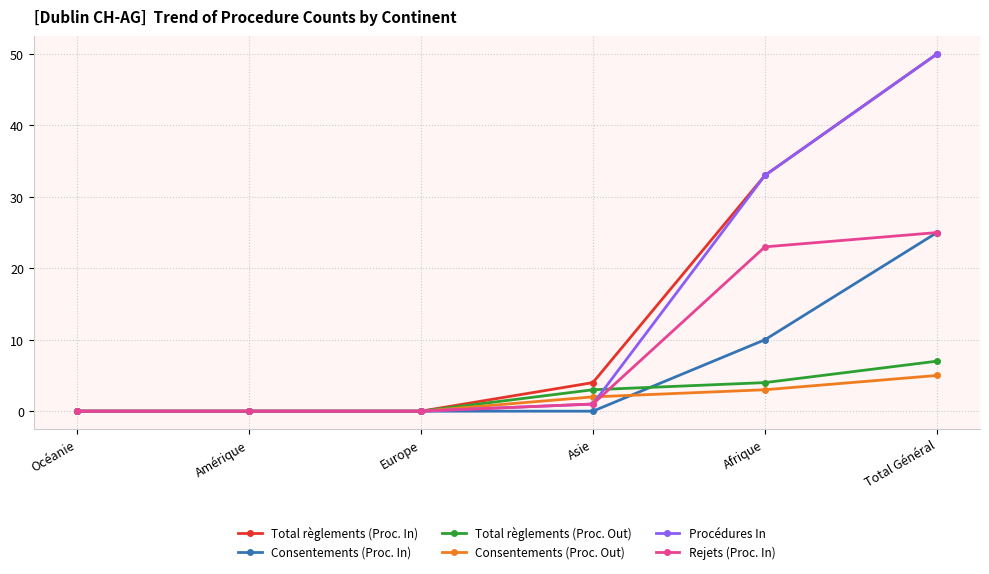

What is the maximum value for Total règlements (Proc. In)?

50